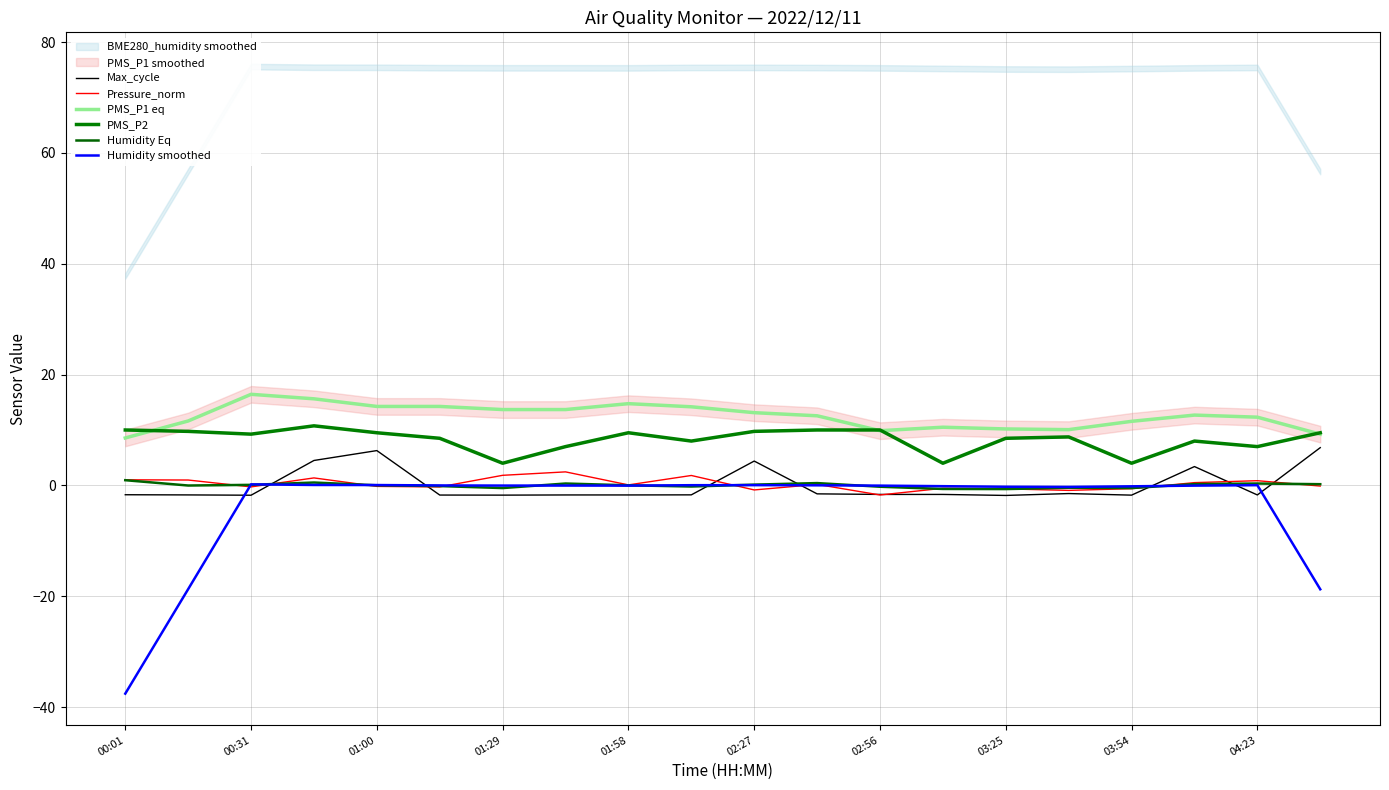

What is the value of the Pressure_norm point at the 4th from the left?

1.4